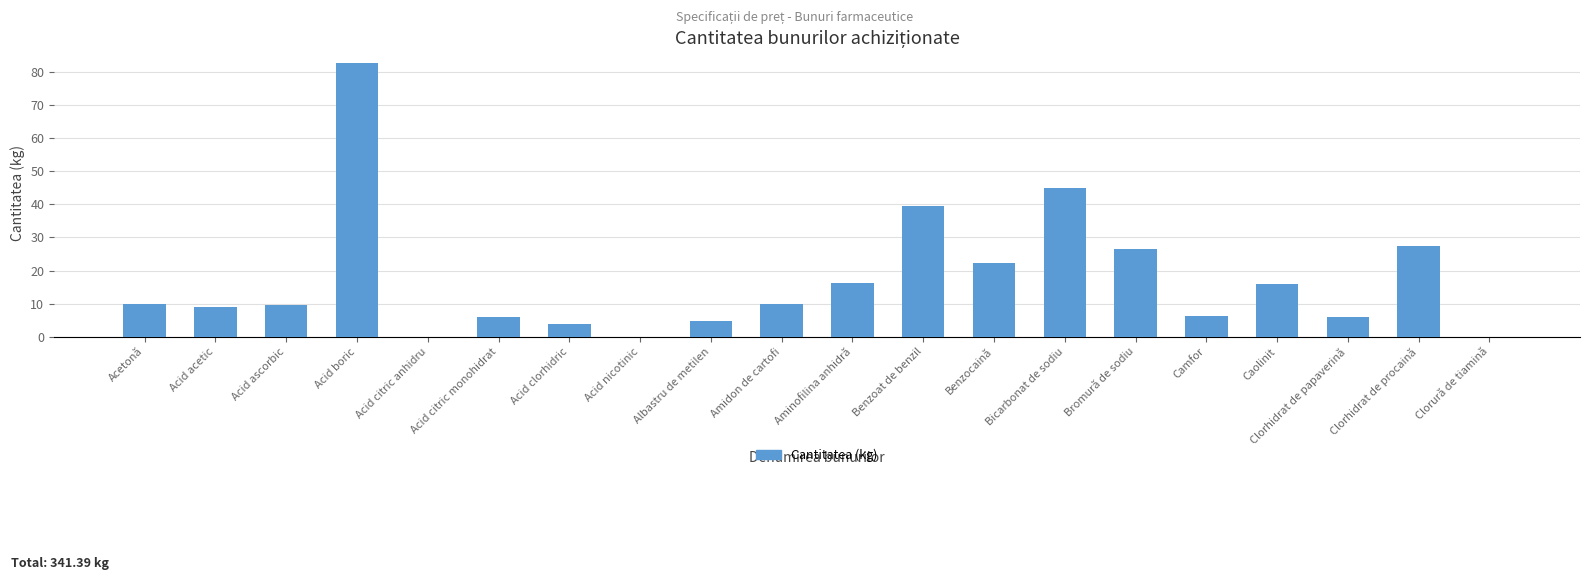

Which category has the highest value across all series?

Acid boric